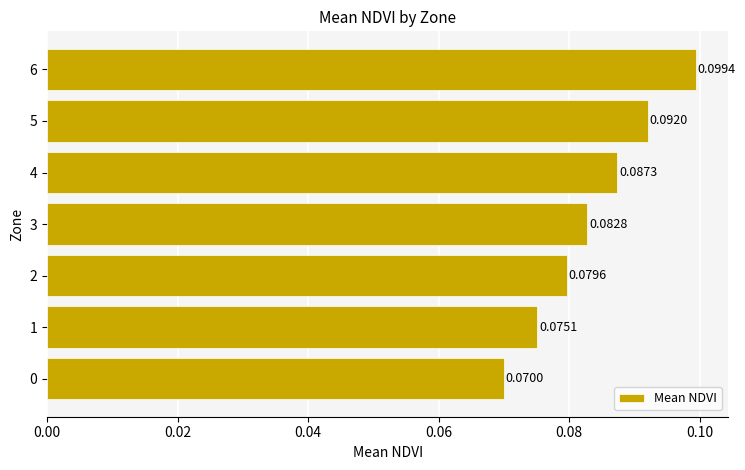

Which has a higher value, 6 or 0?

6